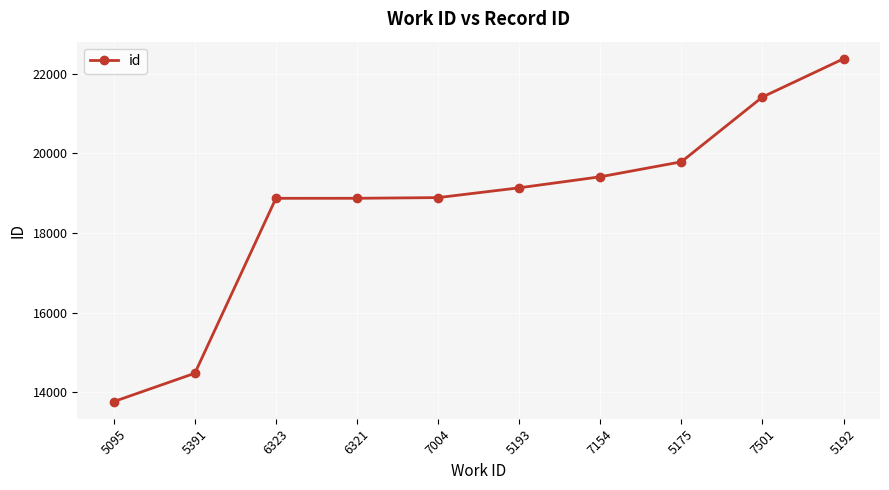

What is the label of the 1st point from the left?

5095